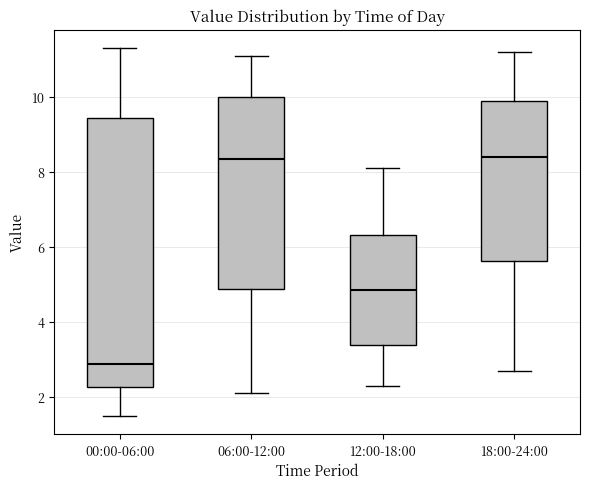

Which box is the tallest, from its lower edge to its upper edge?

00:00-06:00